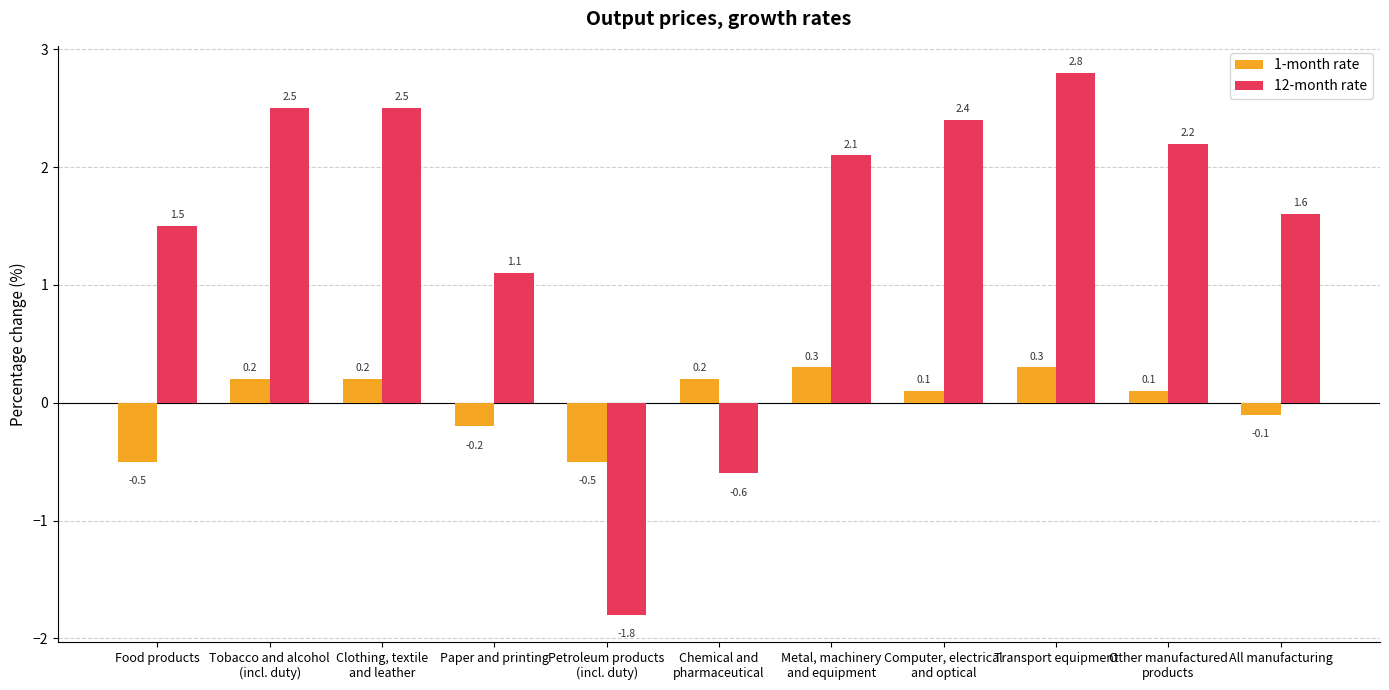

At how many categories does at least one series exceed 0?

10